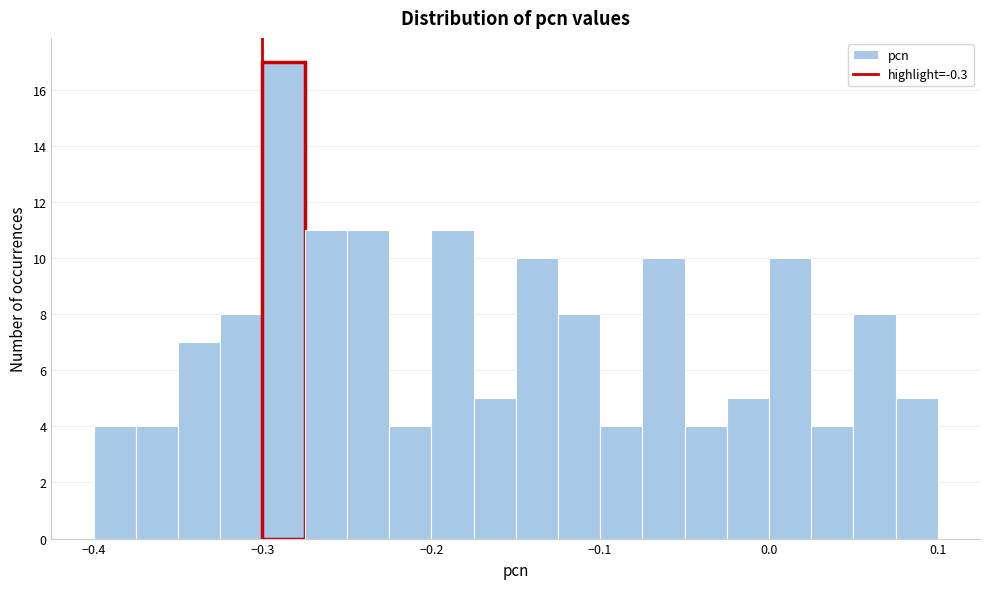

Around what value on the x-axis is the tallest bar? Give the approximate position of its centre, as read against the axis.

-0.29